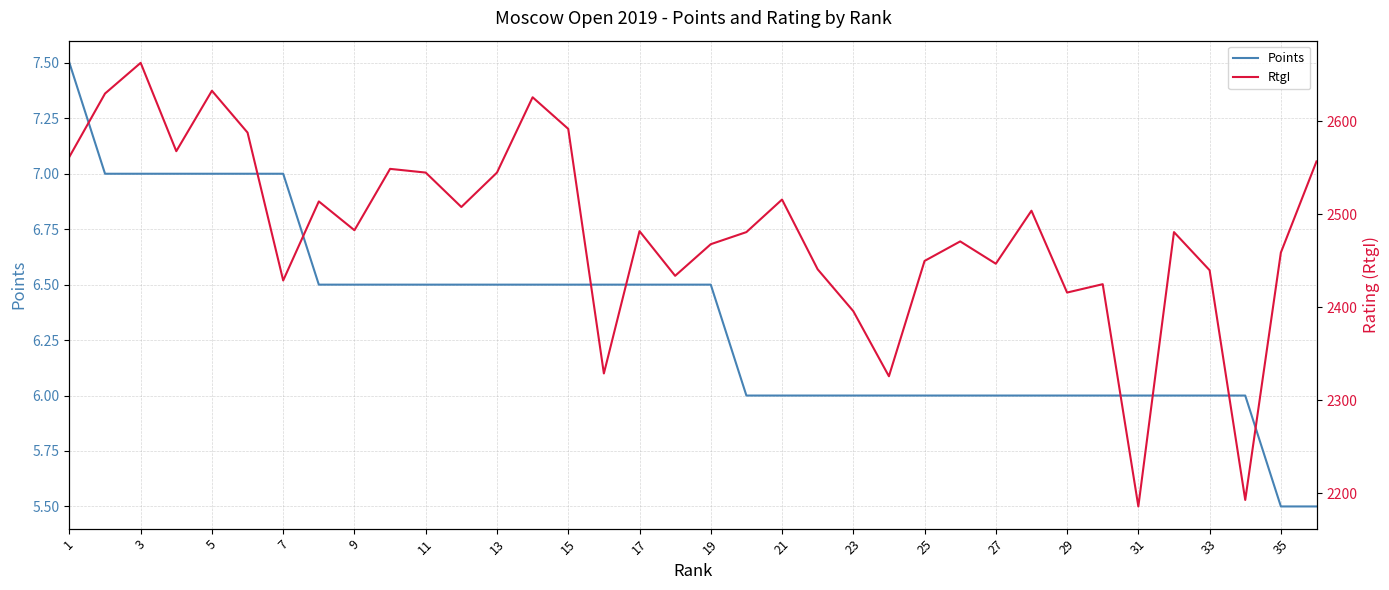

What is the difference between the RtgI values at 33 and 31?

136.0